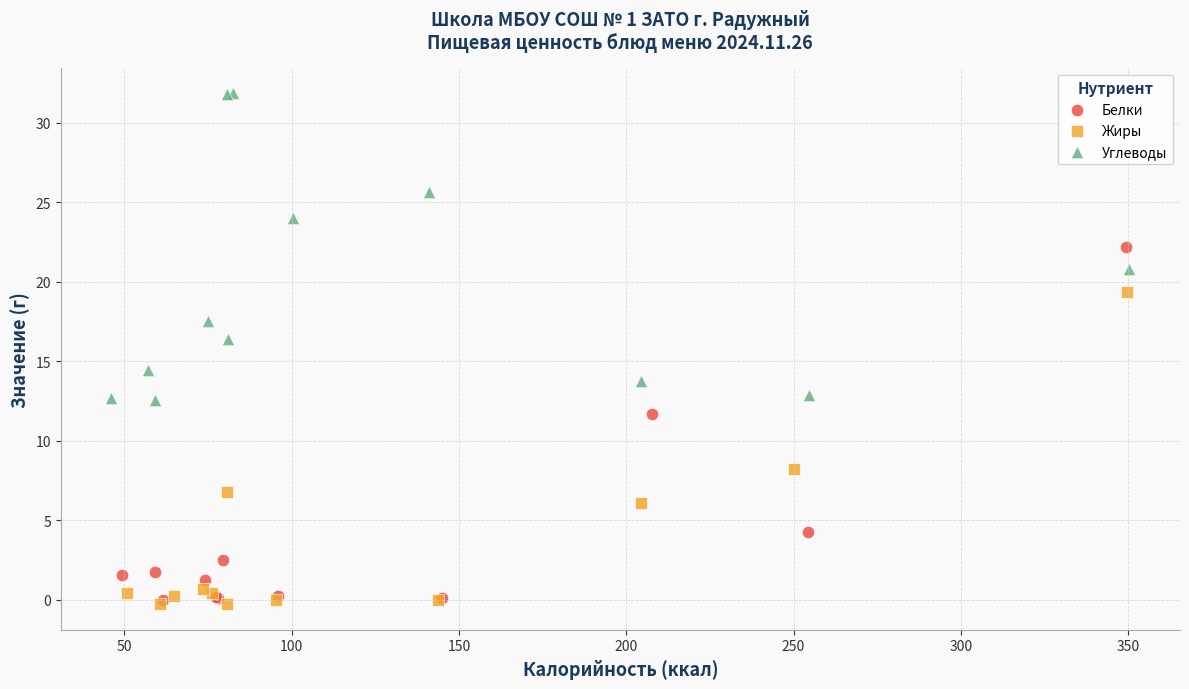

Which series has the largest Y range (max minus min)?

Белки